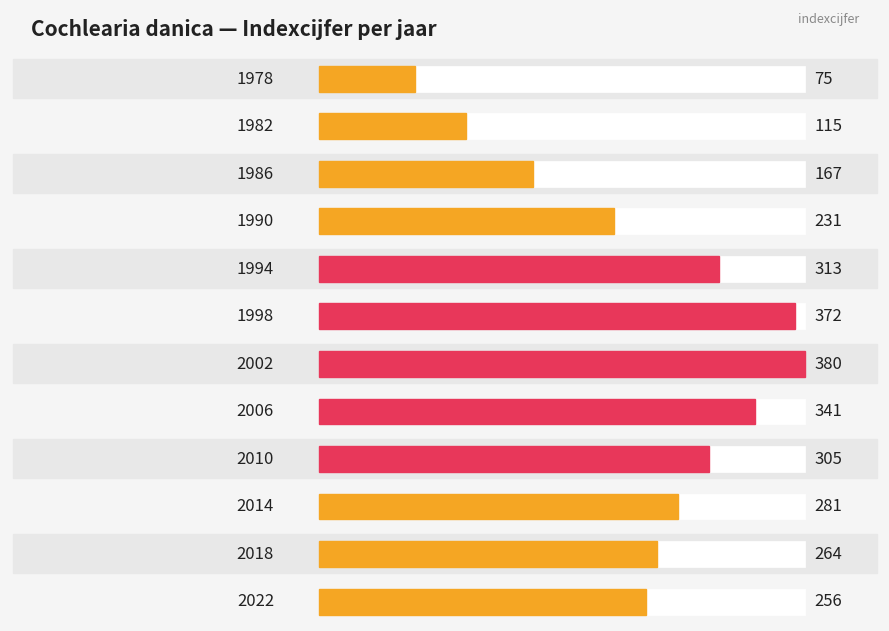

What is the ratio of the value at 2014 to the value at 1986?

1.7